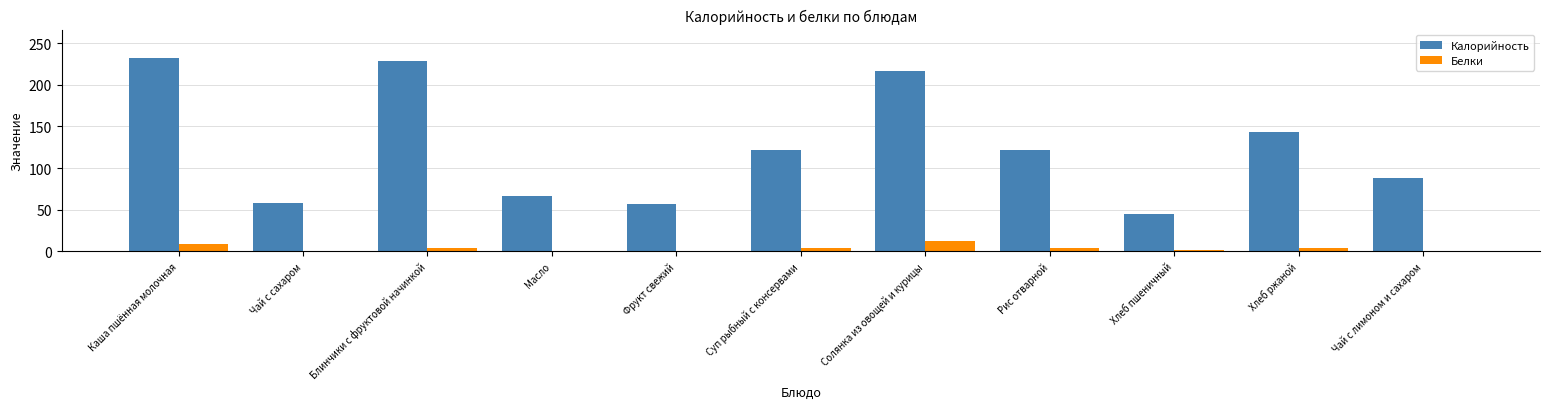

Which series has the largest total across all categories?

Калорийность